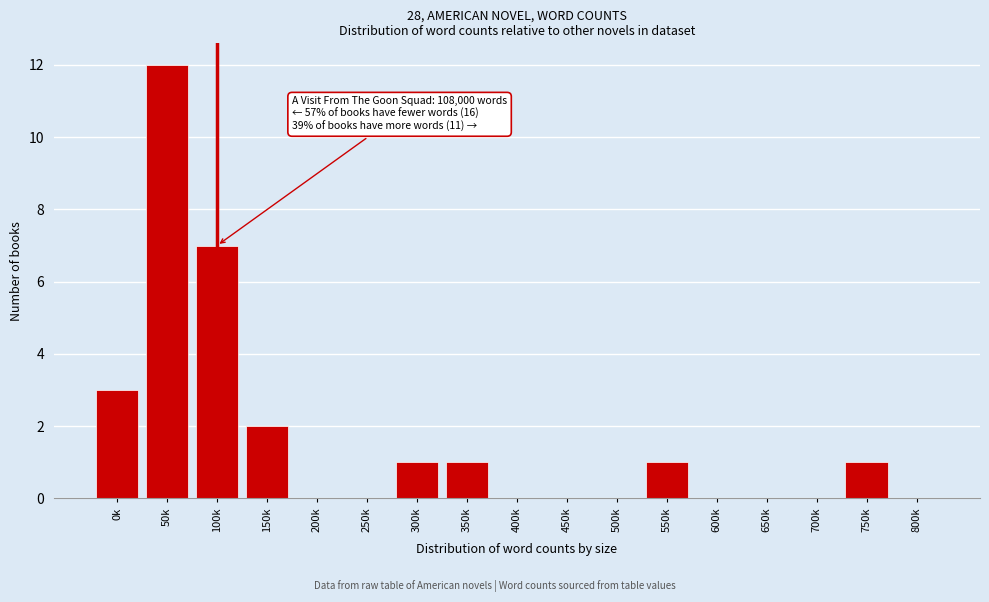

Reading left to right, what are all the values shown in this chart?

0k=3	50k=12	100k=7	150k=2	200k=0	250k=0	300k=1	350k=1	400k=0	450k=0	500k=0	550k=1	600k=0	650k=0	700k=0	750k=1	800k=0